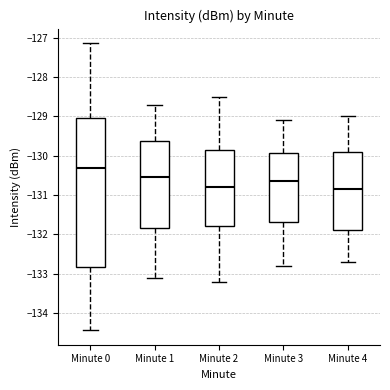

Which box has the highest median line?

Minute 0